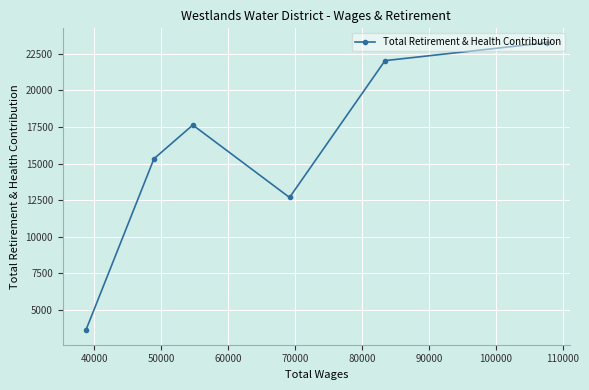

What is the difference between the maximum and minimum values?

19646